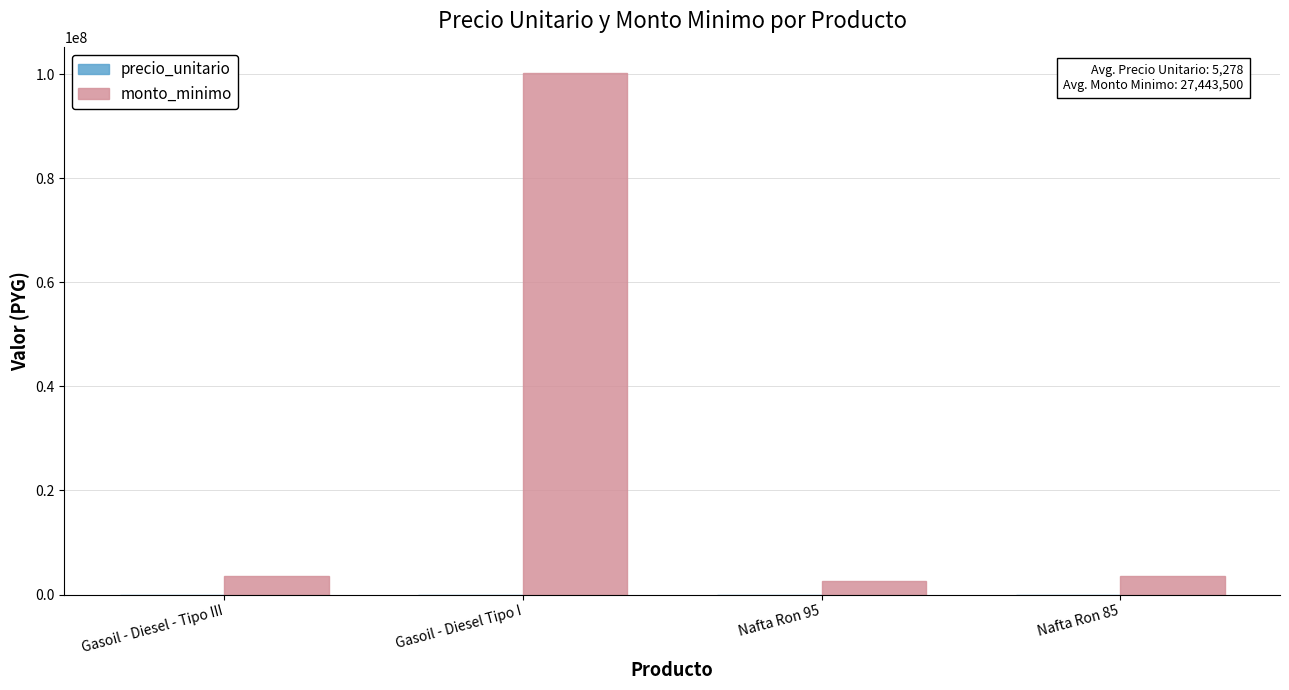

The value of monto_minimo at Gasoil - Diesel Tipo I is 142442157. True or false?

False